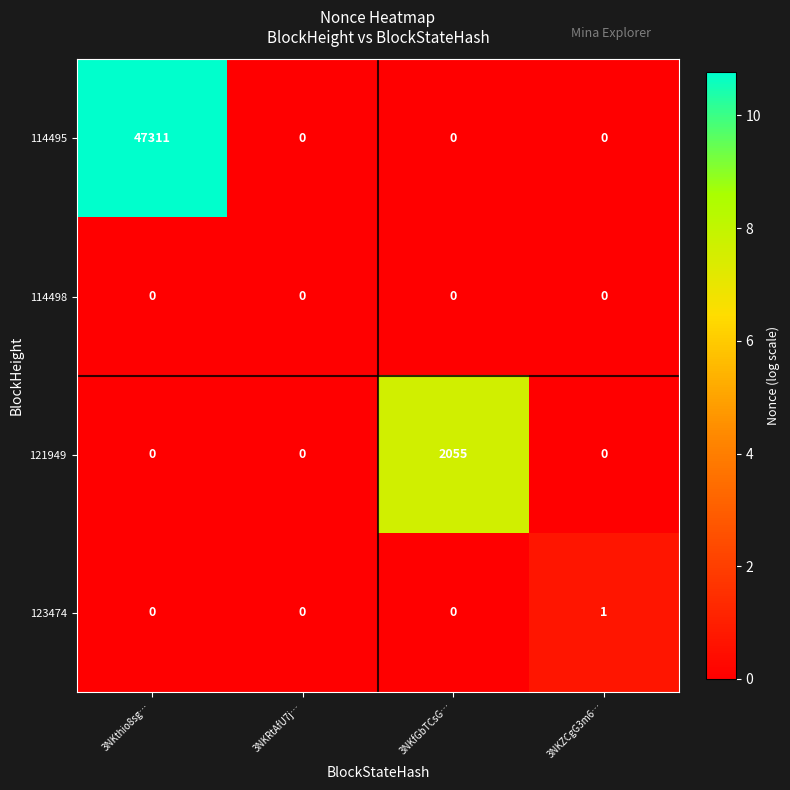

Which series has the largest total across all categories?

114495